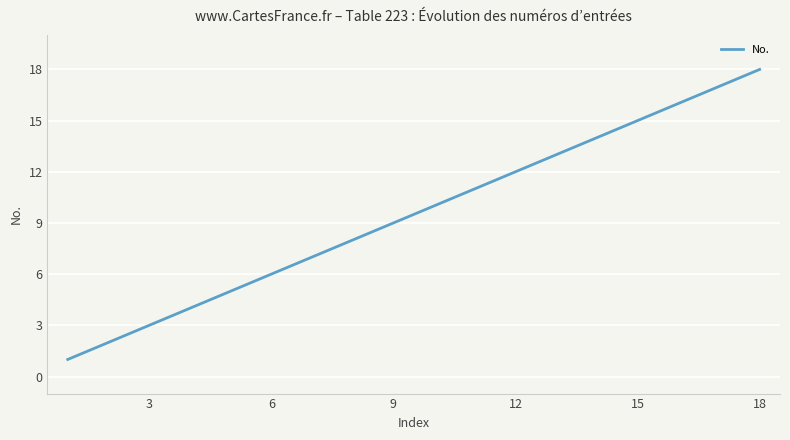

What is the difference between the maximum and minimum values?

17.0